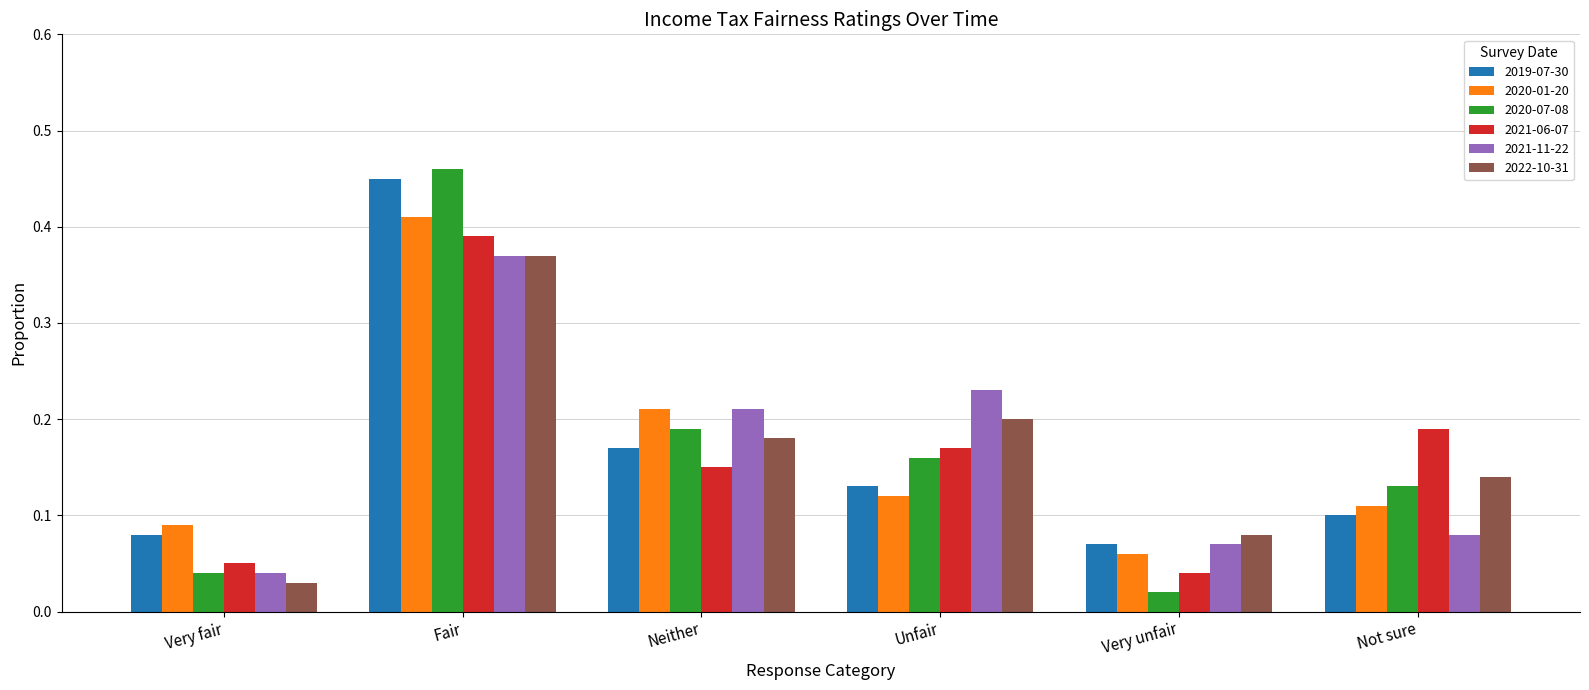

What is the sum of all 2021-06-07 values?

1.0